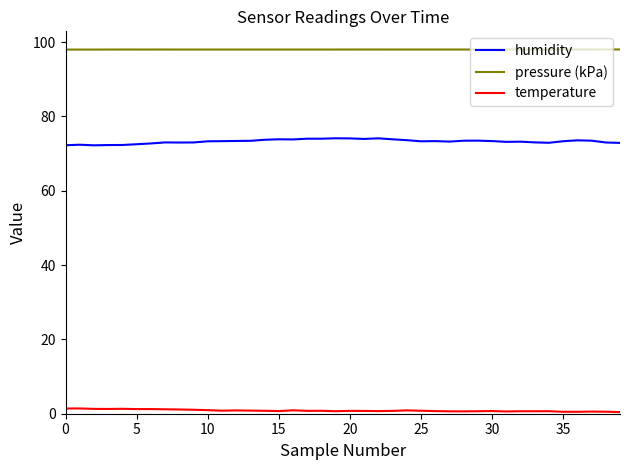

Rank the series by their average value, from highest to lowest.

pressure (kPa), humidity, temperature